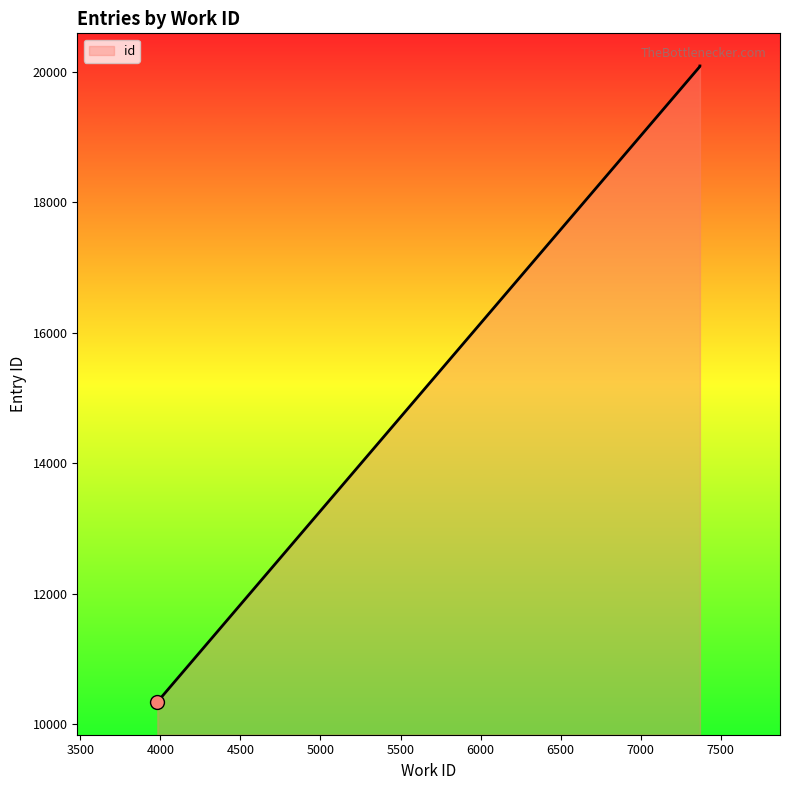

Between 3981 and 7370, which is larger?

7370